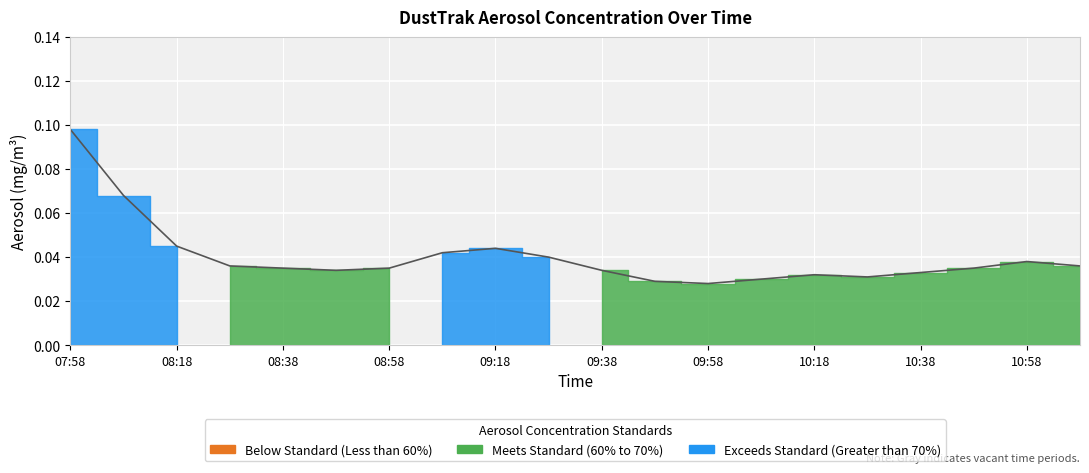

Count the values in the range 0 to 1.

20